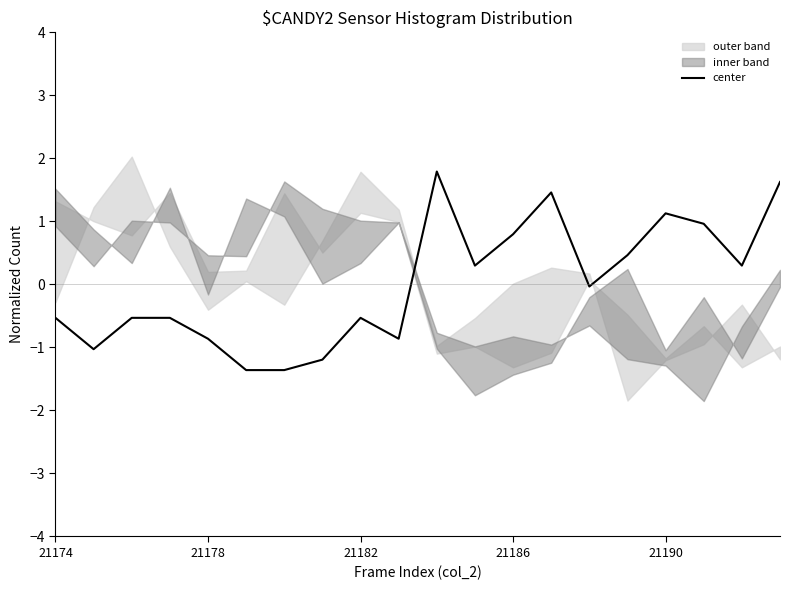

The center series shows 1.1 at 21190. True or false?

True